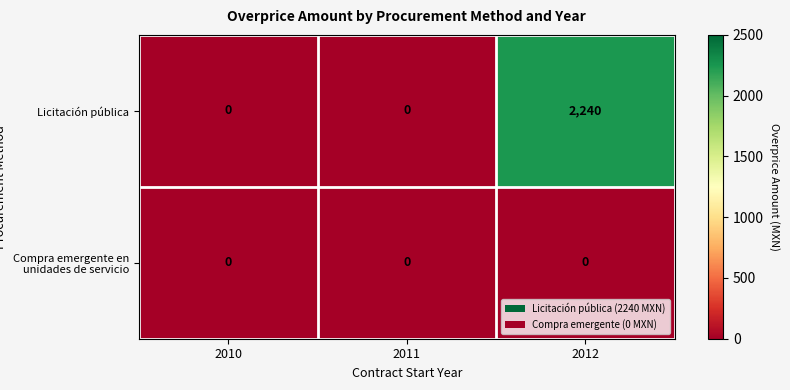

Which series has the largest range (max minus min)?

Licitación pública